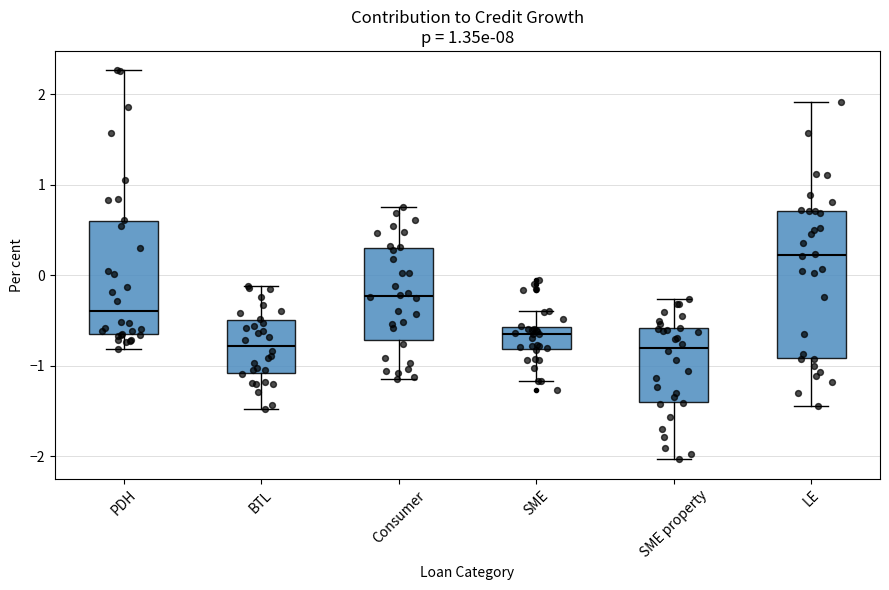

Which box's median line is the highest?

LE